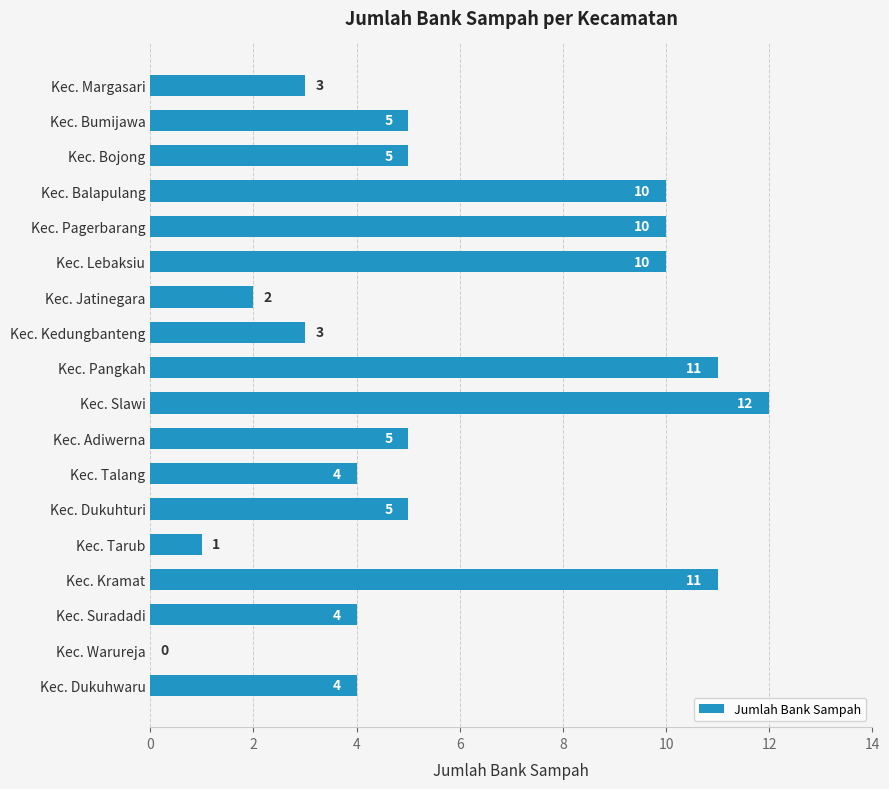

Which label corresponds to the largest value in the chart?

Kec. Slawi